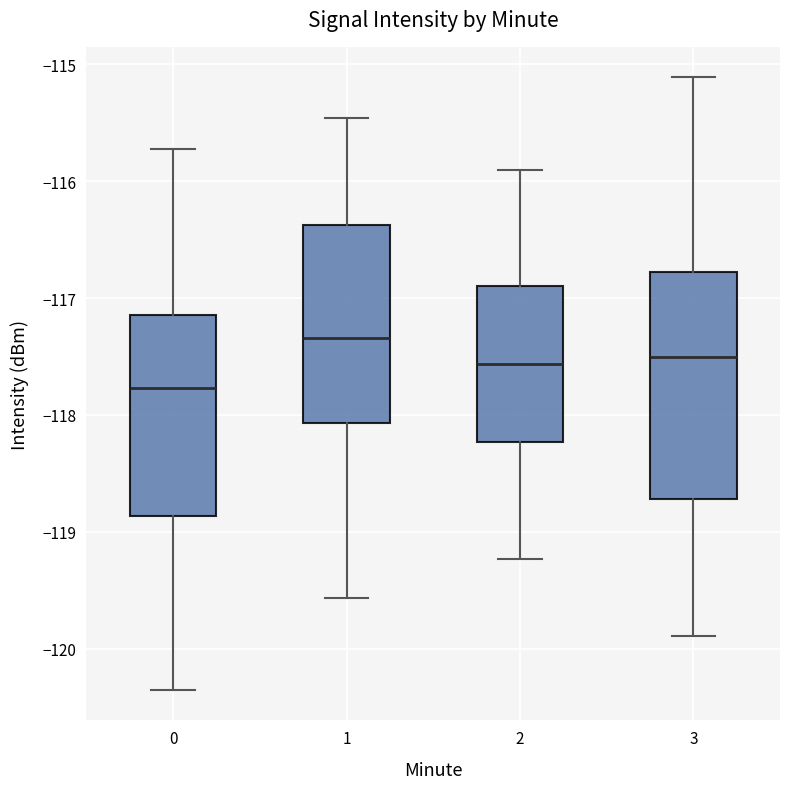

Reading left to right, transcribe this box plot: for each box, give where its median line is, the range the box spans, and where its two whiskers end, as read against the y-axis. The values are not printed on the chart, so give them approximately, as read against the axis.

0: median -117.8, box -118.9 to -117.1, whiskers -120.4 to -115.7
1: median -117.3, box -118.1 to -116.4, whiskers -119.6 to -115.5
2: median -117.6, box -118.2 to -116.9, whiskers -119.2 to -115.9
3: median -117.5, box -118.7 to -116.8, whiskers -119.9 to -115.1